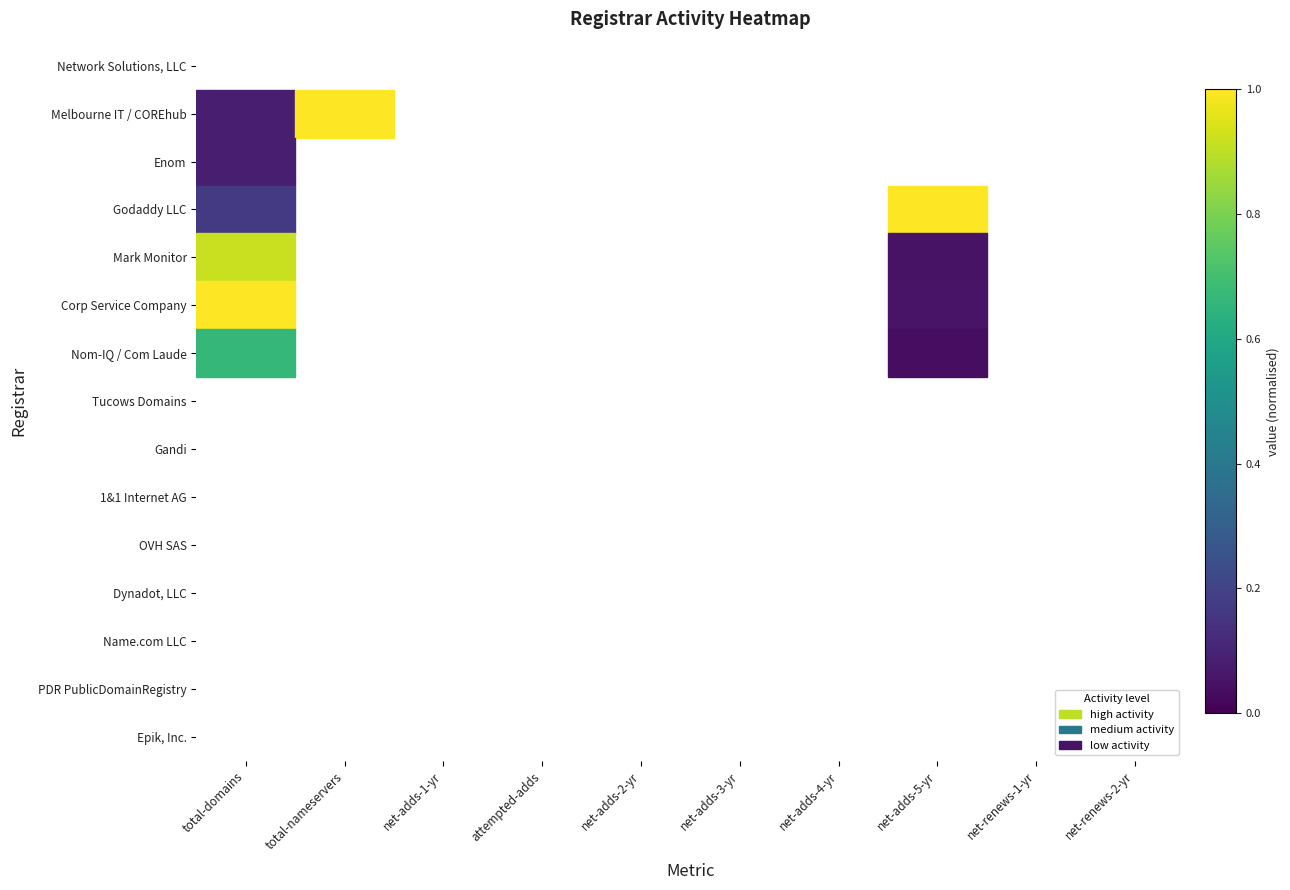

How many distinct data groups are displayed?

15